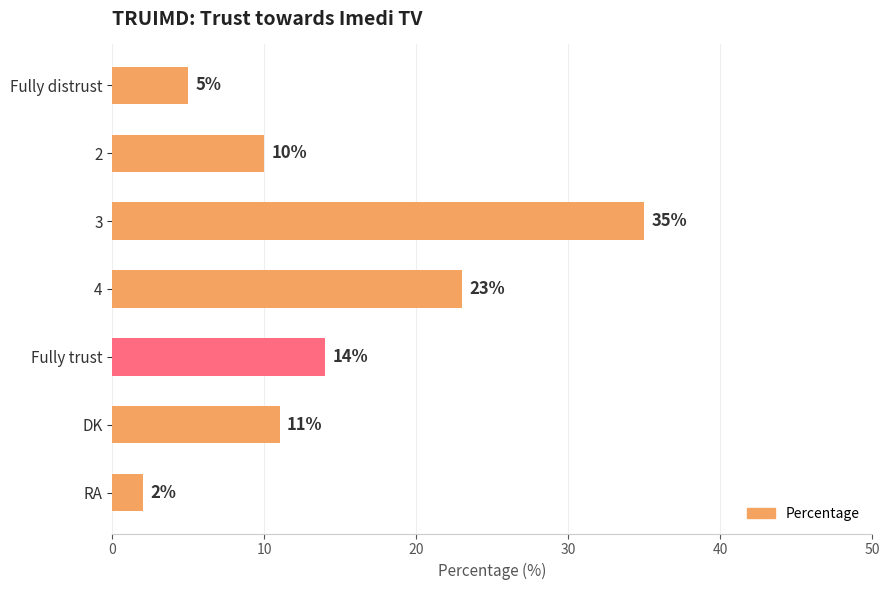

Reading bottom to top, what are all the values shown in this chart?

2	11	14	23	35	10	5